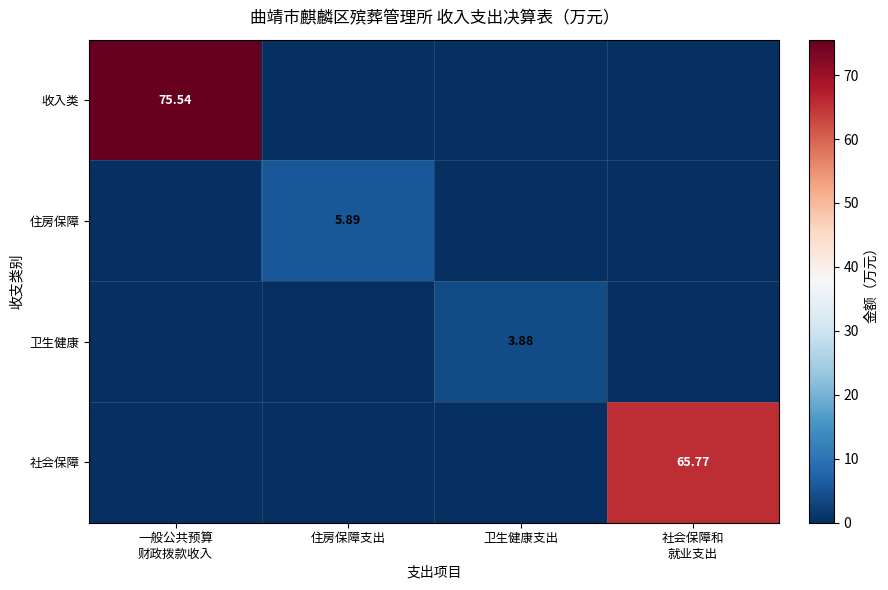

Which series has the largest total across all categories?

收入类